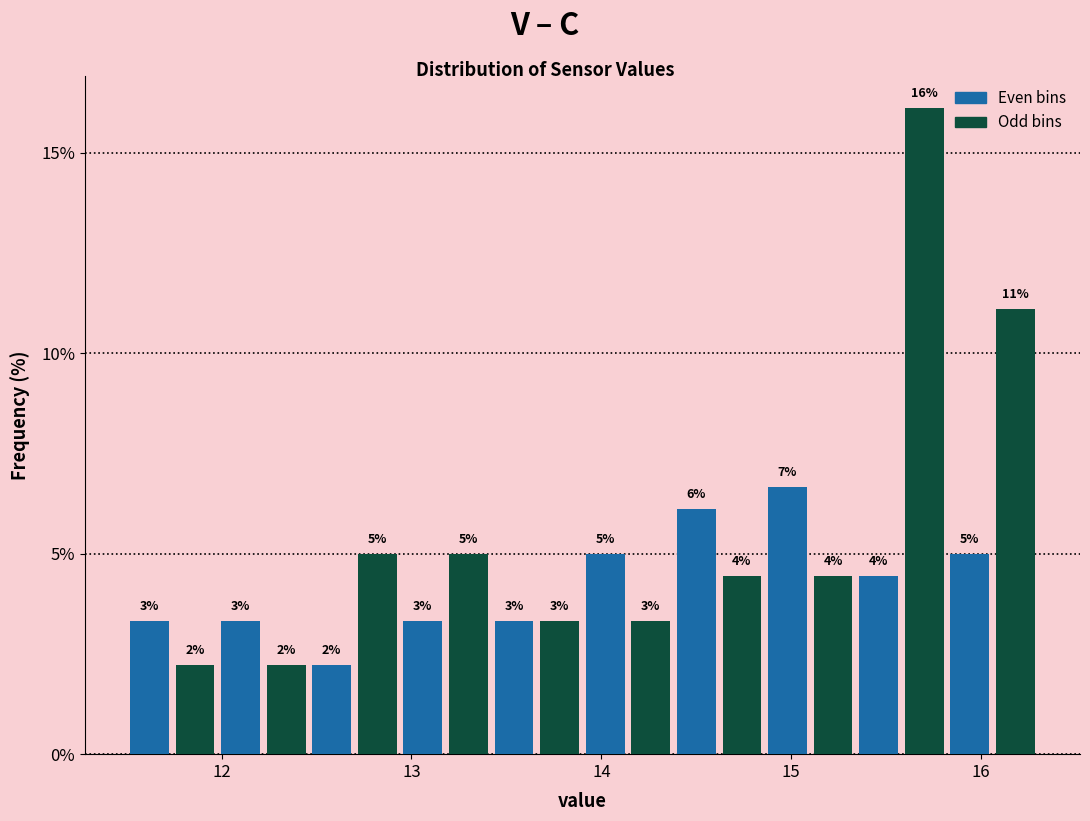

Read against the x-axis, roughly where is the centre of the tallest bar?

15.7